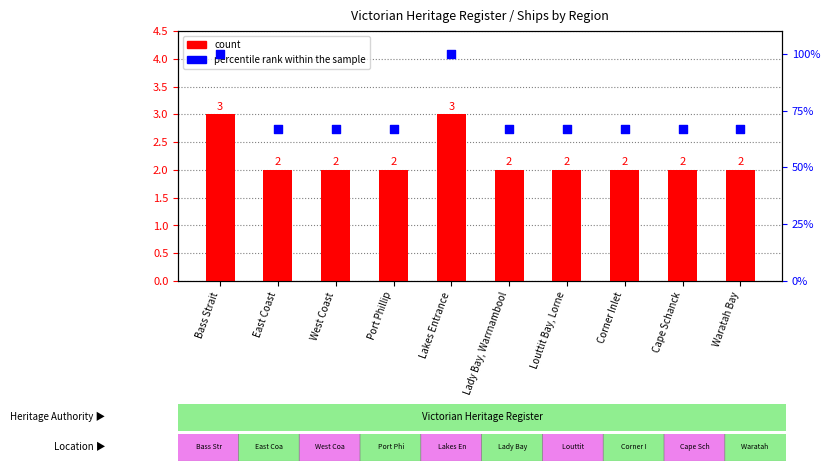

Which series has the largest total across all categories?

percentile rank within the sample